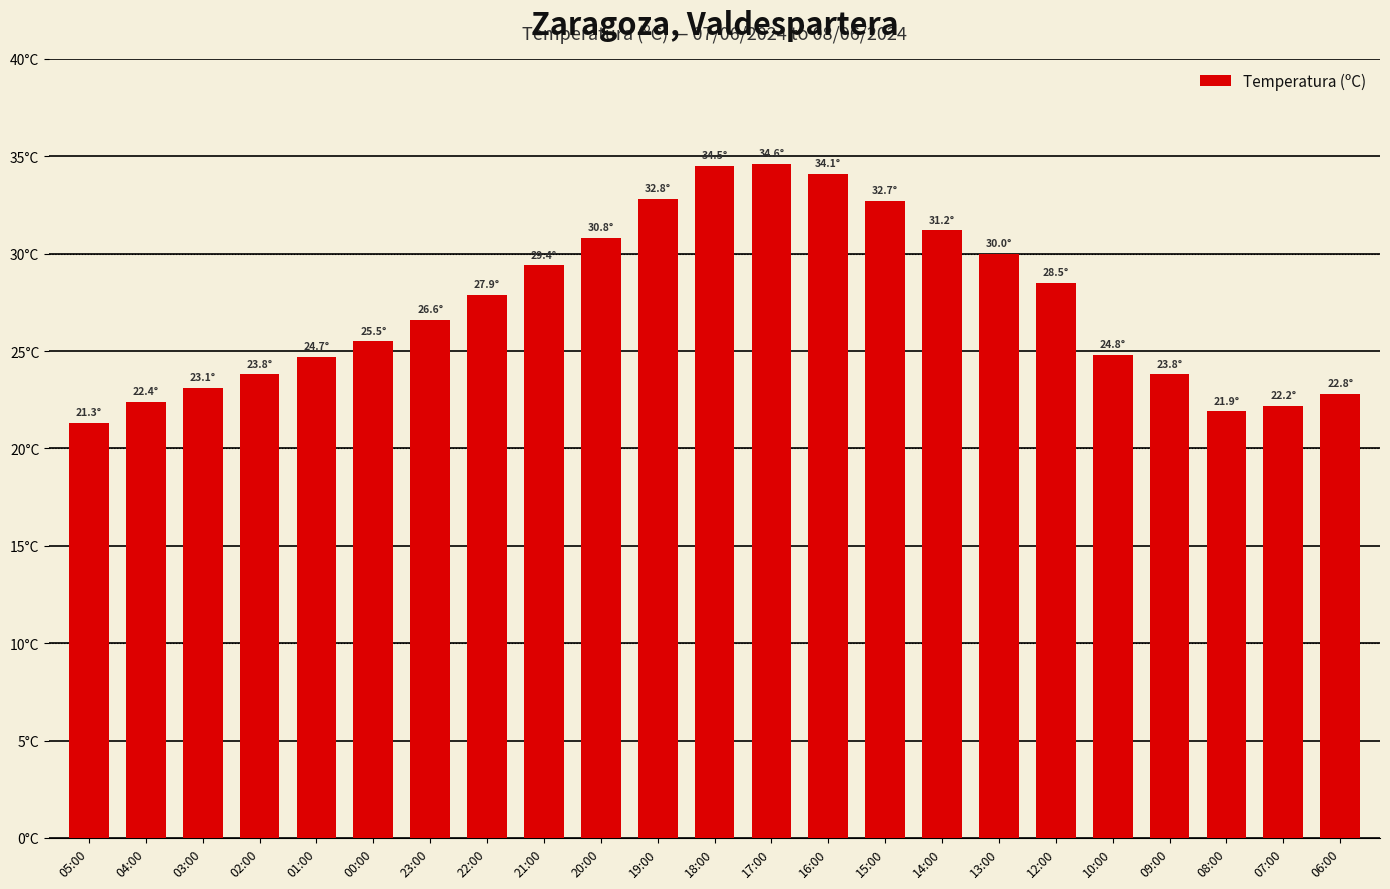

Are the bars horizontal?

No